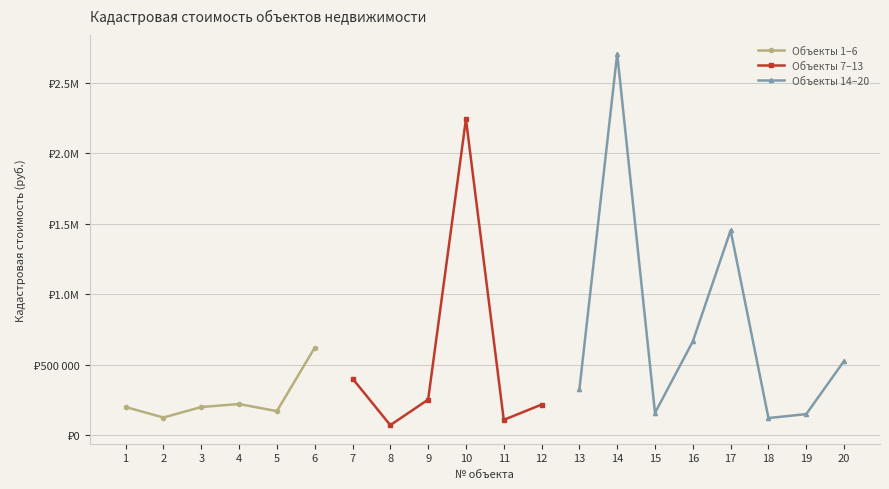

True or false: Кадастровый номер (индекс) has more than 1 interior local peaks.

False